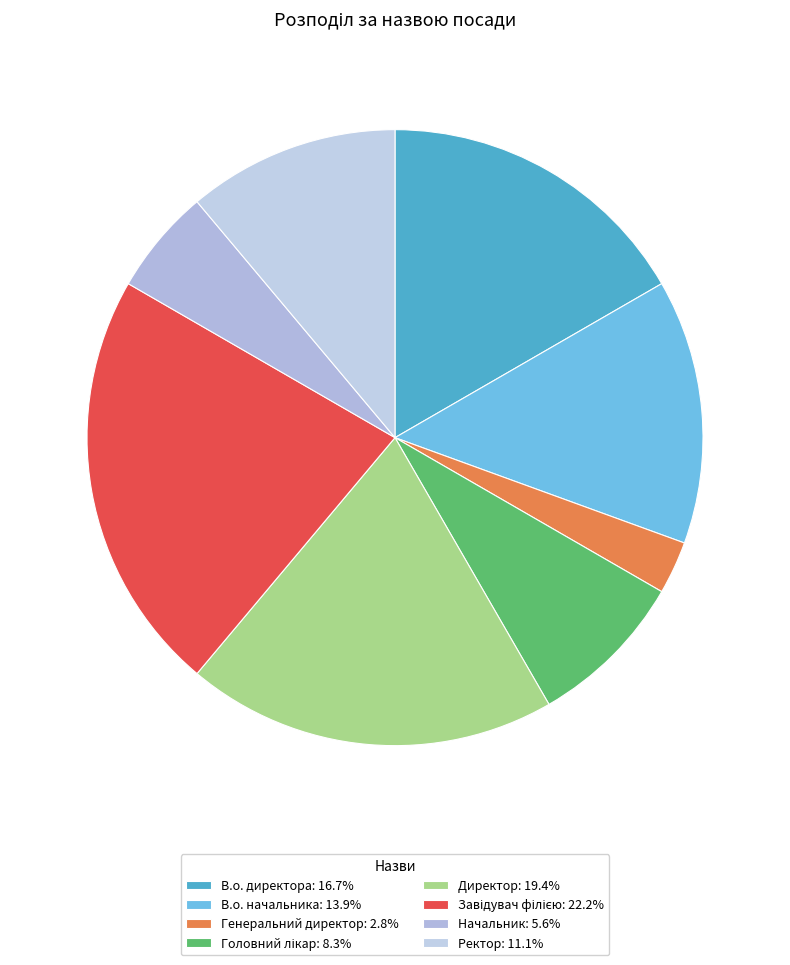

To the nearest percent, what percentage of the pie is Директор?

19%